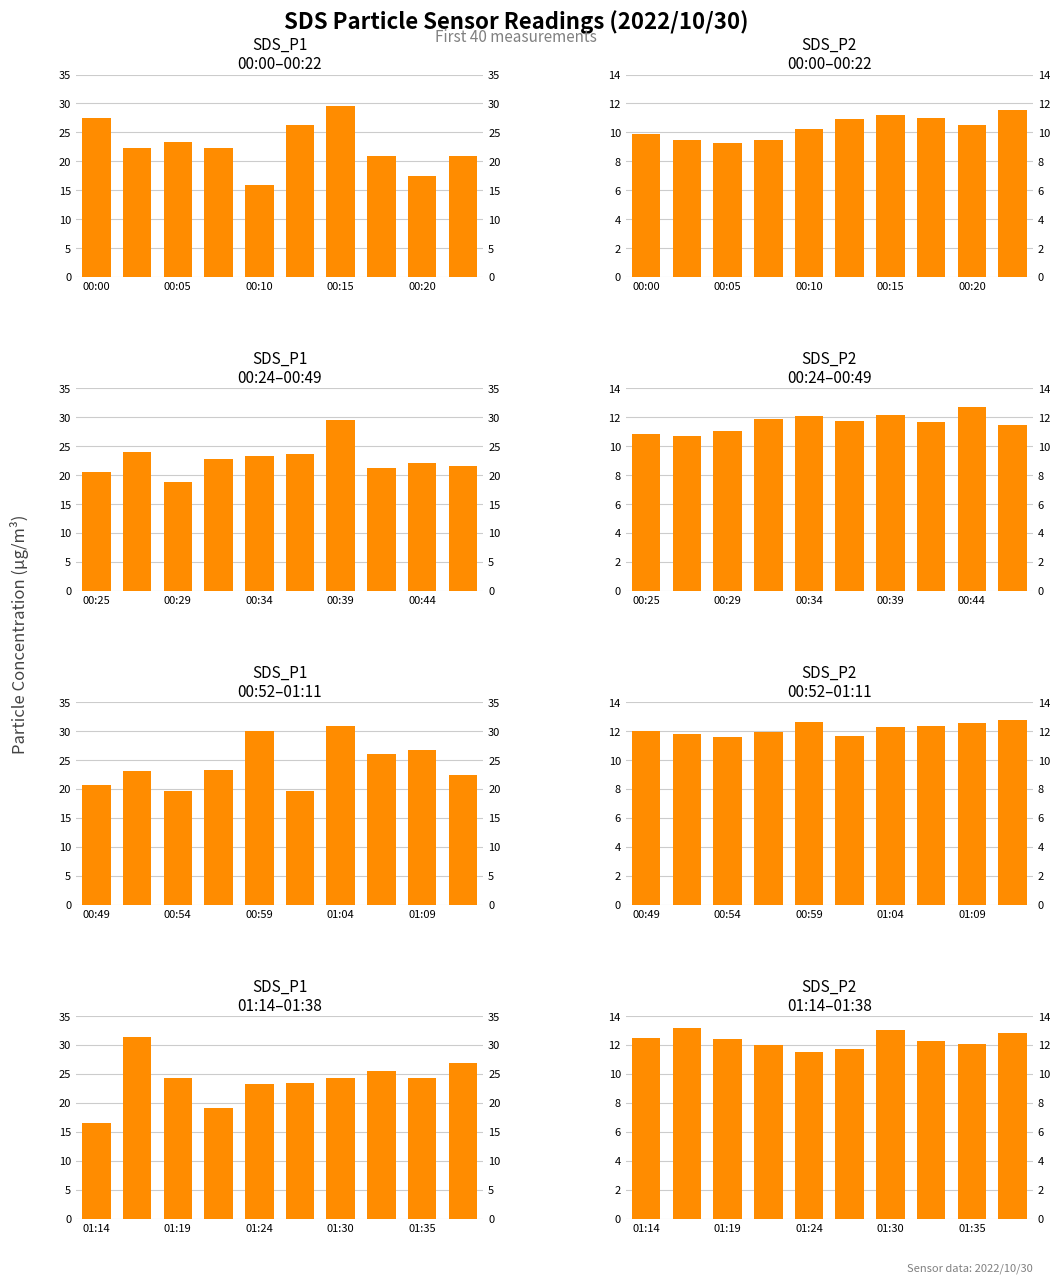

What value does the SDS_P2 series have at 9?

12.8